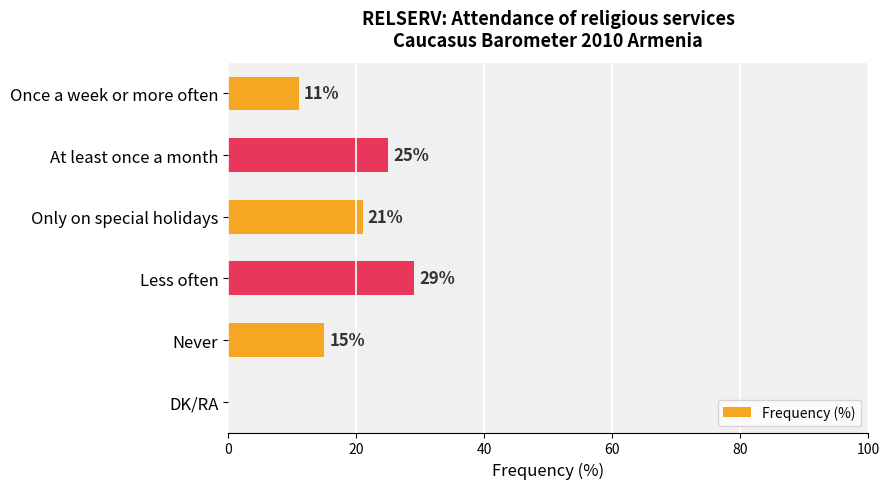

True or false: the data shows 21 at Only on special holidays.

True